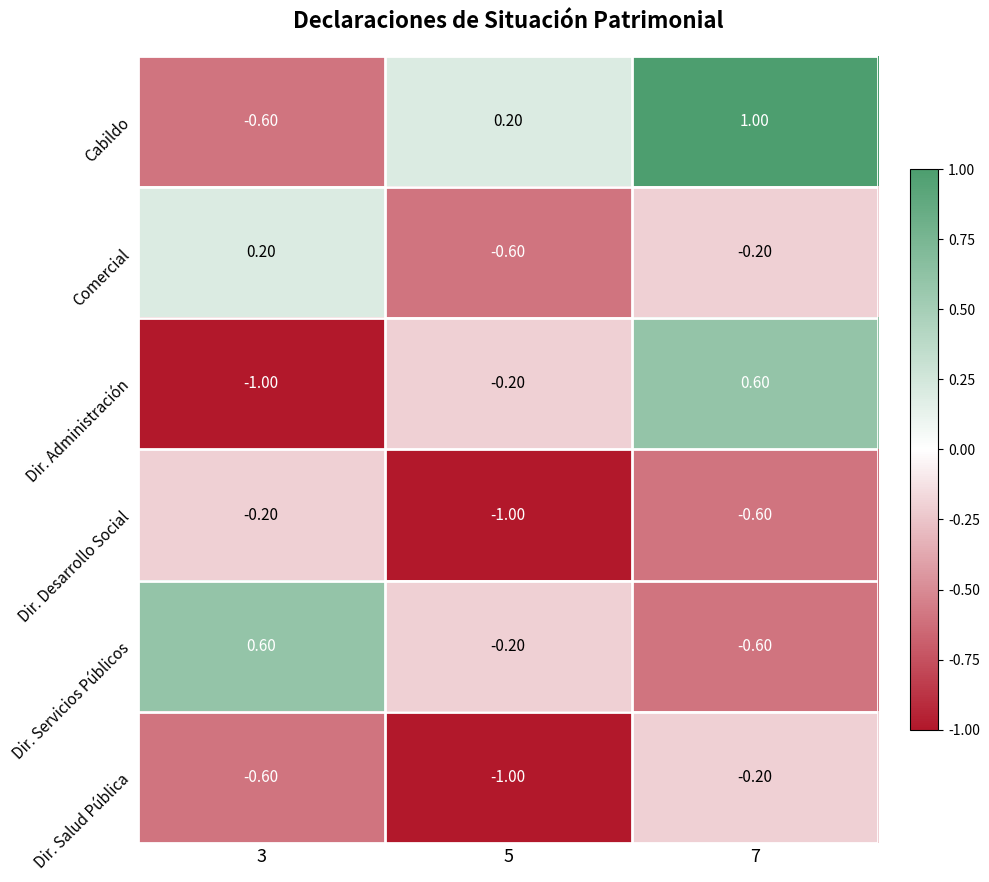

How many data points does each series have?

3